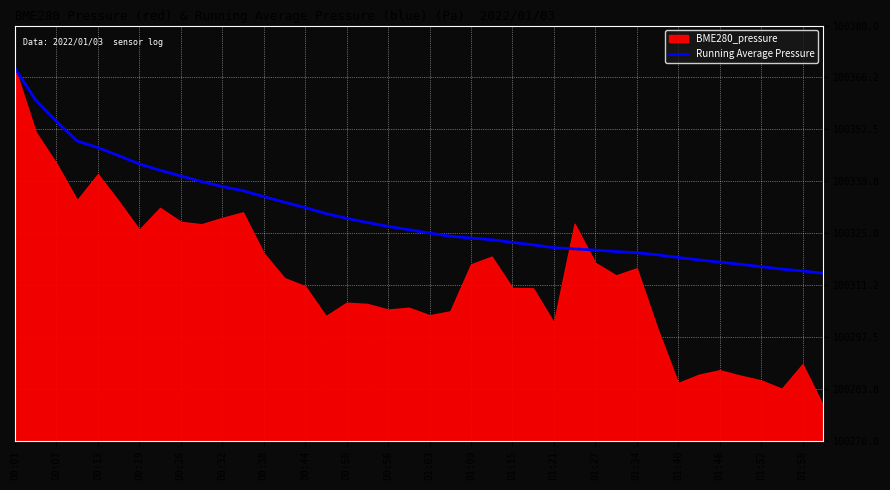

The Running Average Pressure series shows 100334.7 at 00:38. True or false?

True